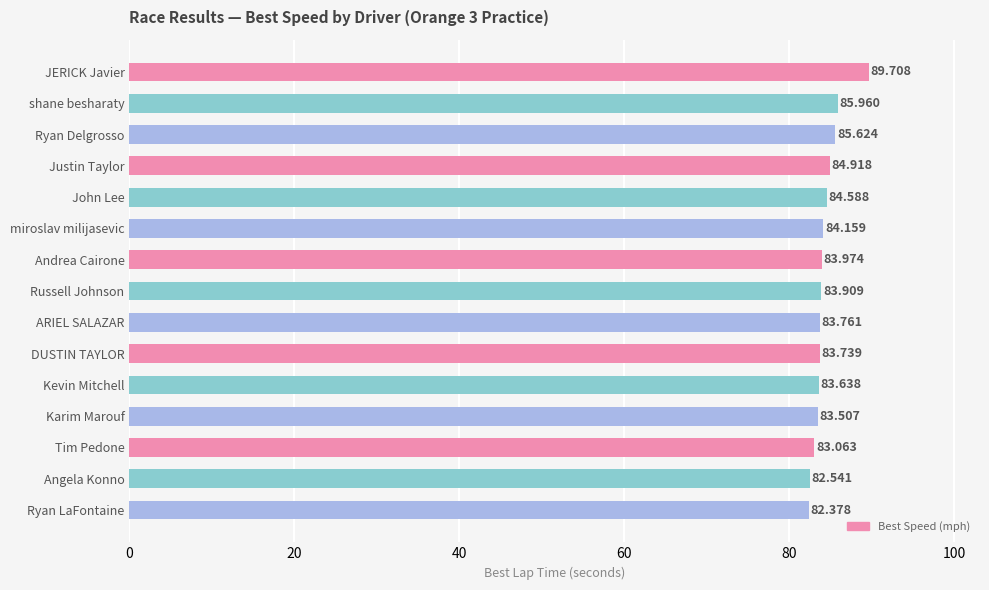

Where is the data nearest to the value 86?

shane besharaty